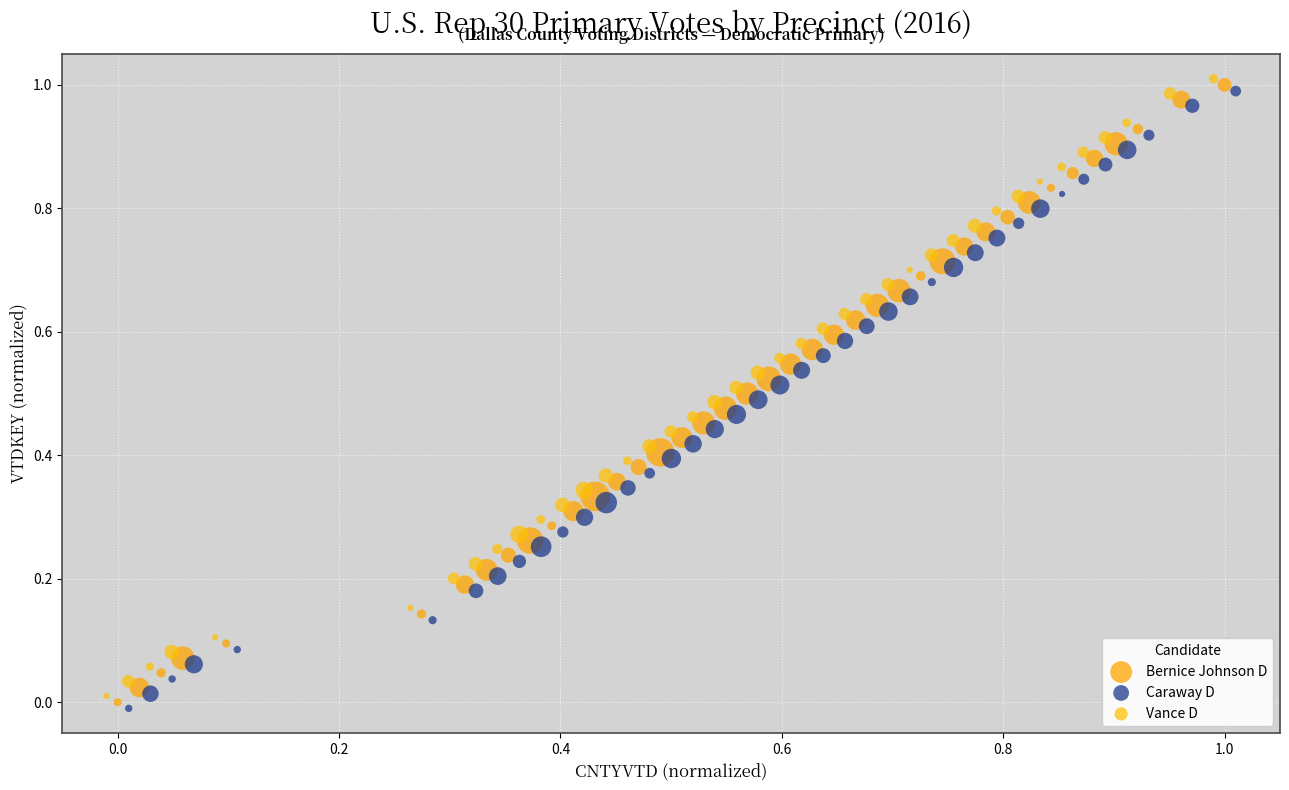

Which series contains the lowest Y value?

Caraway D